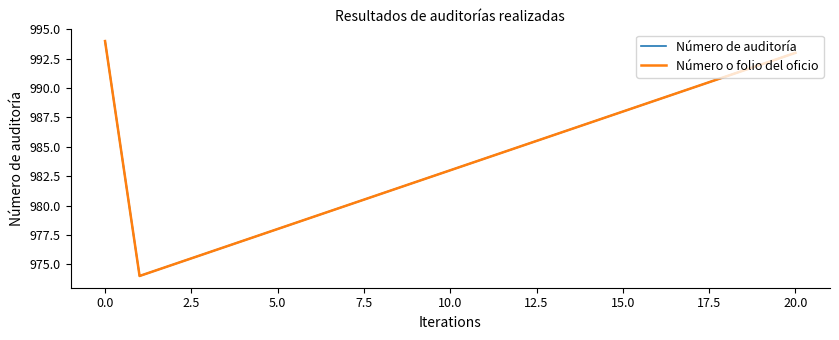

Does the chart have visible grid lines?

No